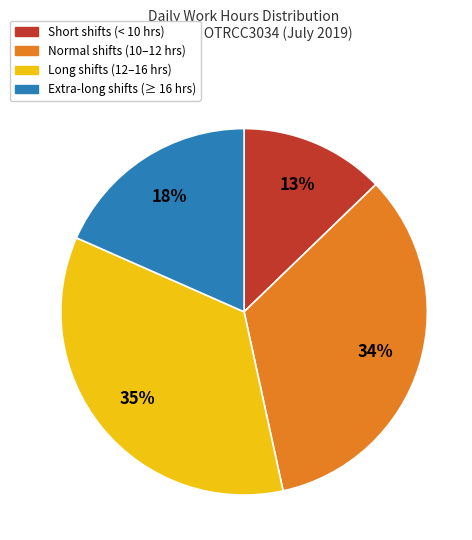

Does any single category account for the majority?

No